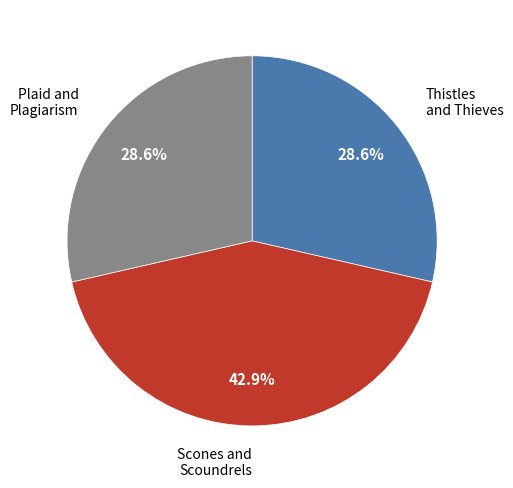

Is there any slice that represents more than half of the pie?

No